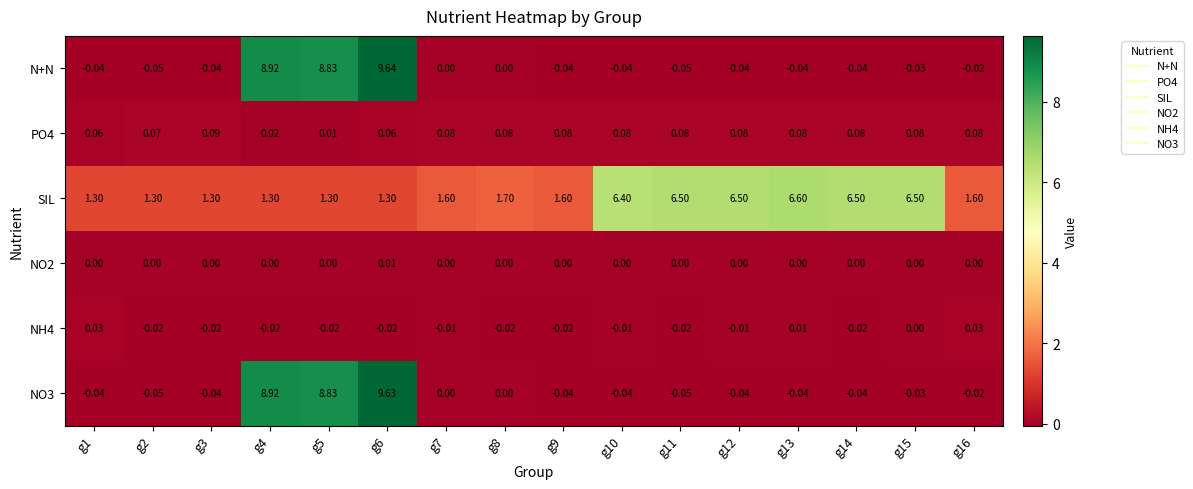

Which series has the largest total across all categories?

SIL